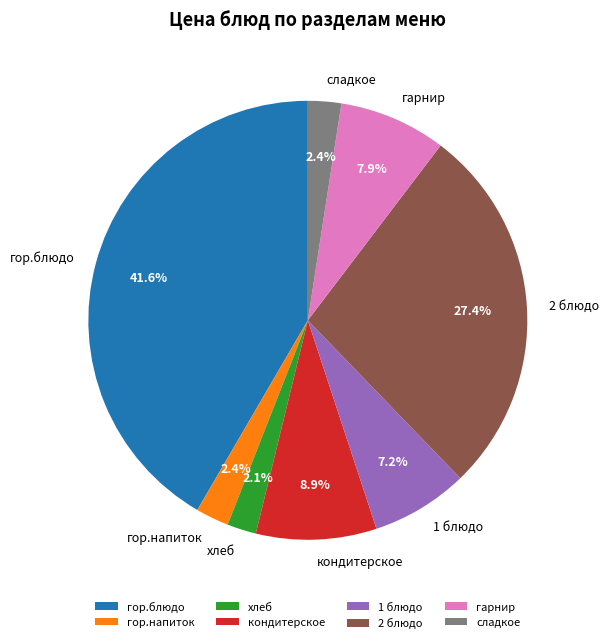

To the nearest percent, what portion does гарнир represent?

8%